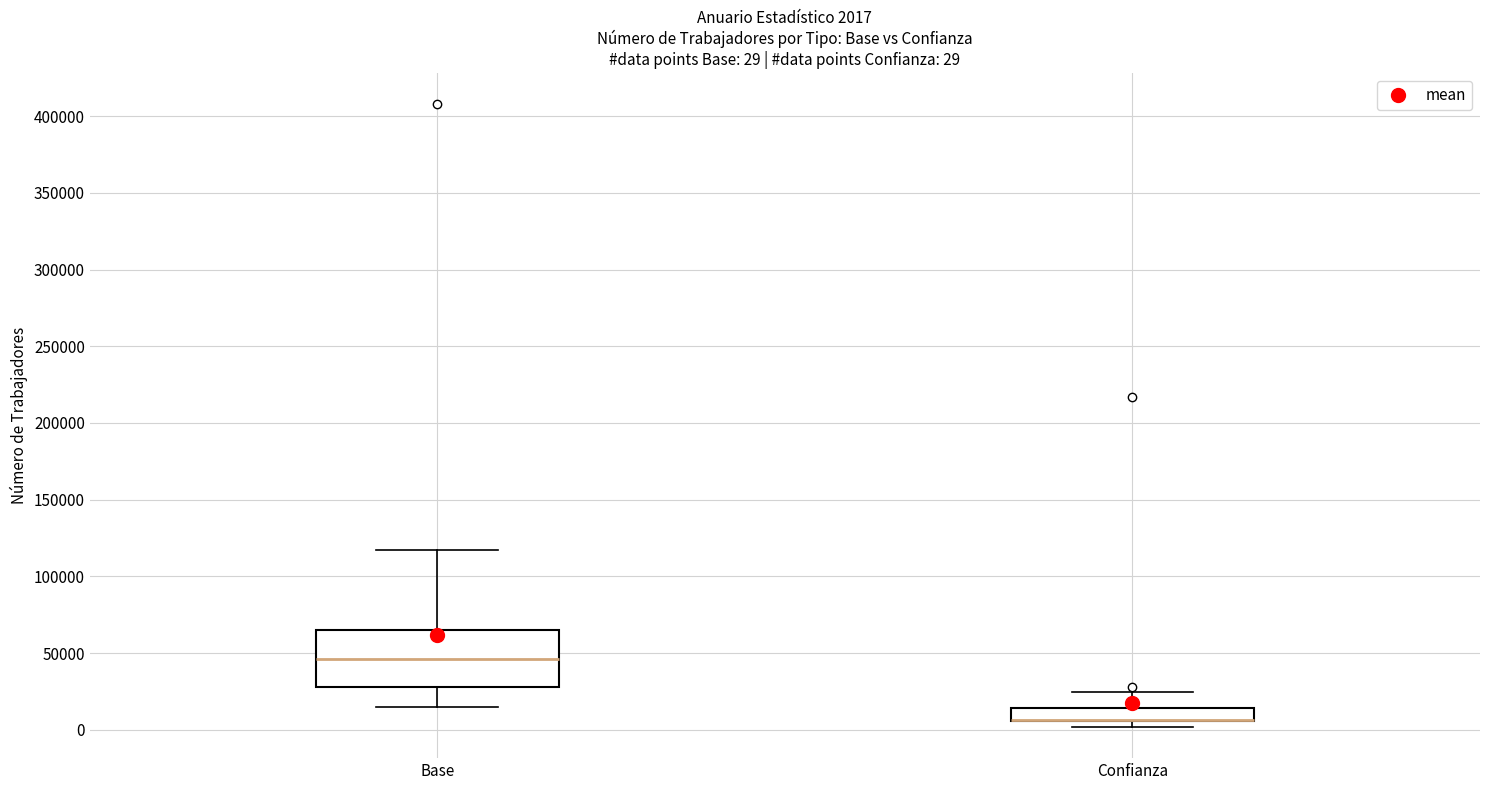

Comparing the boxes themselves (not the whiskers), which one is the tallest?

Base